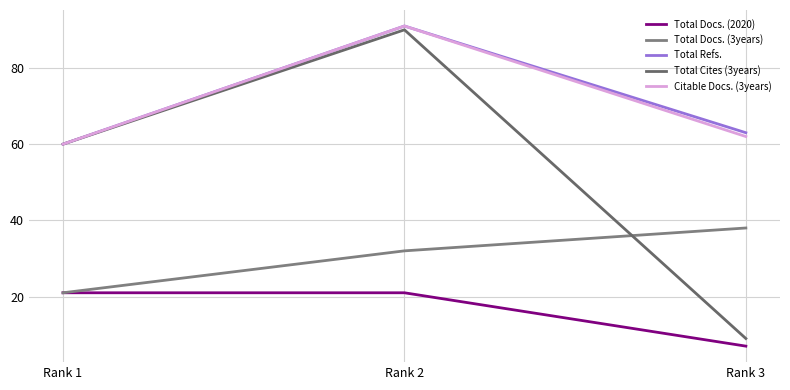

What is the total value across all series at Rank 3?

179